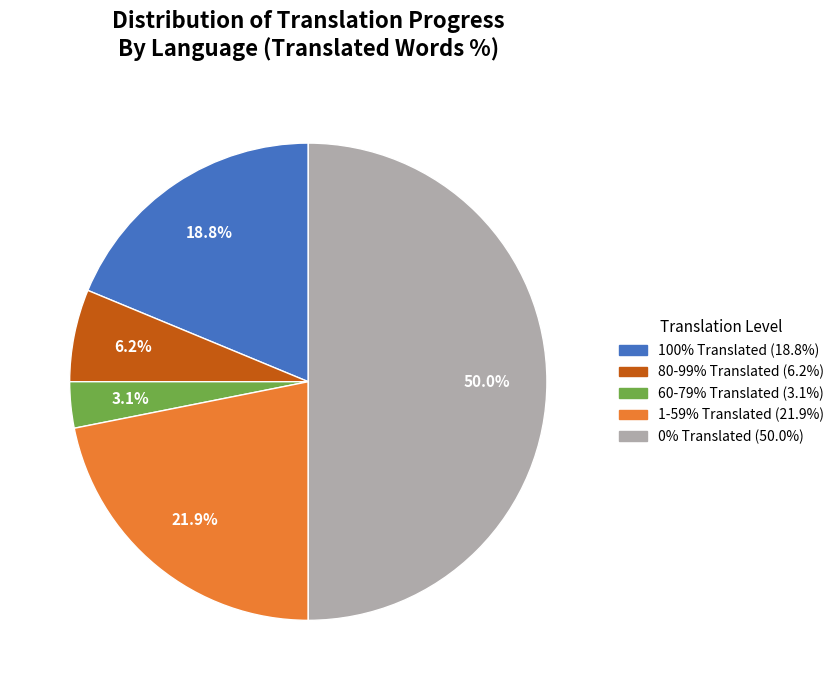

How many slices are in this pie chart?

5